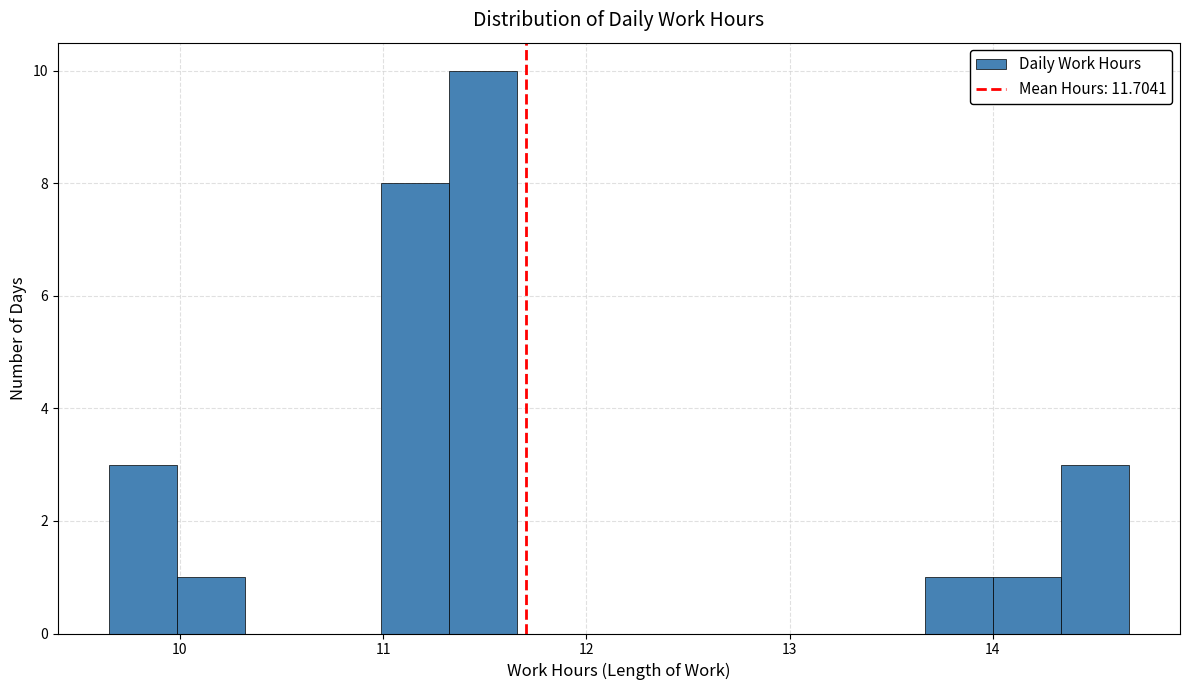

Around what value on the x-axis is the tallest bar? Give the approximate position of its centre, as read against the axis.

11.5